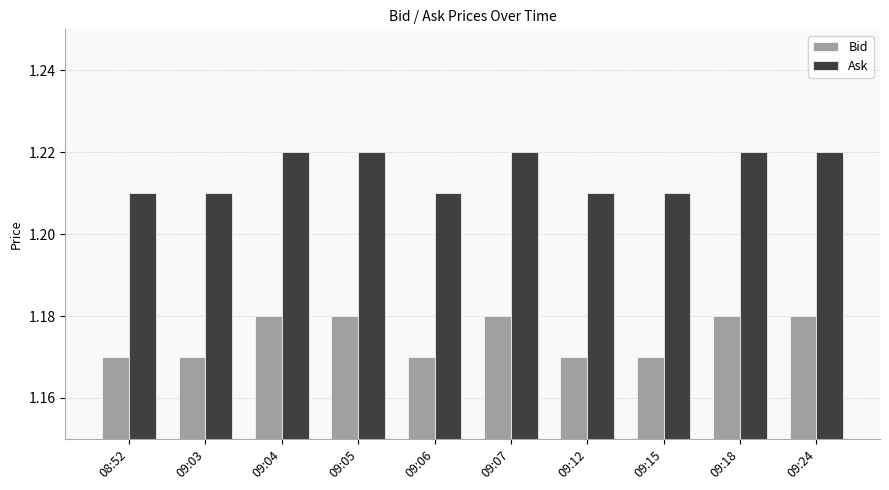

Rank the series at 09:15 from lowest to highest value.

Bid, Ask